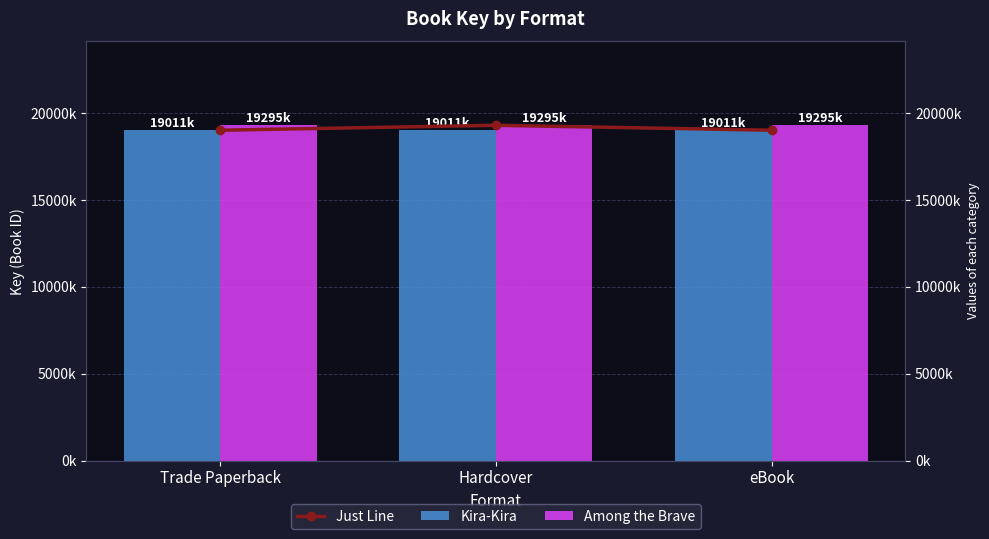

What is the total value across all series at Trade Paperback?

57316808